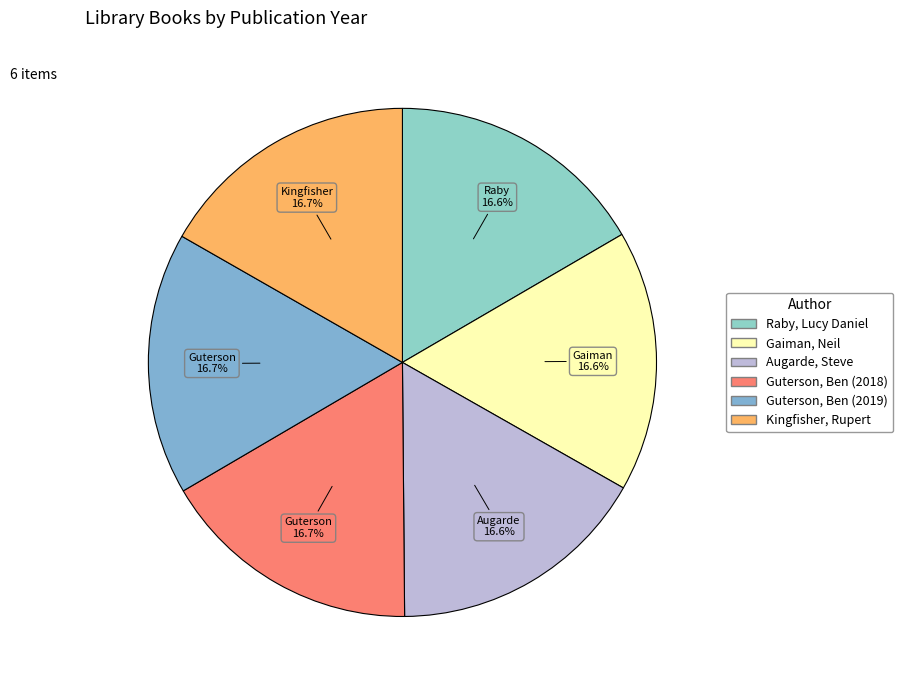

Count the number of slices in the pie.

6